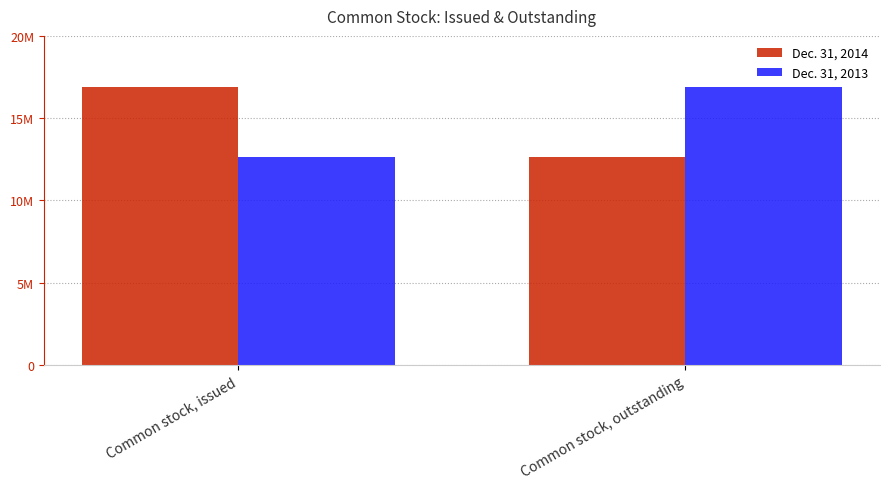

What are all the series names shown in the legend?

Dec. 31, 2014, Dec. 31, 2013